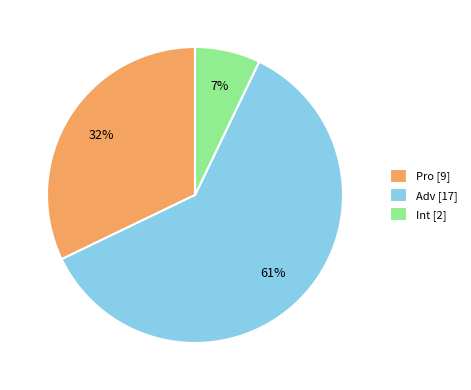

Is the sum of Int [2] and Adv [17] greater than half?

Yes